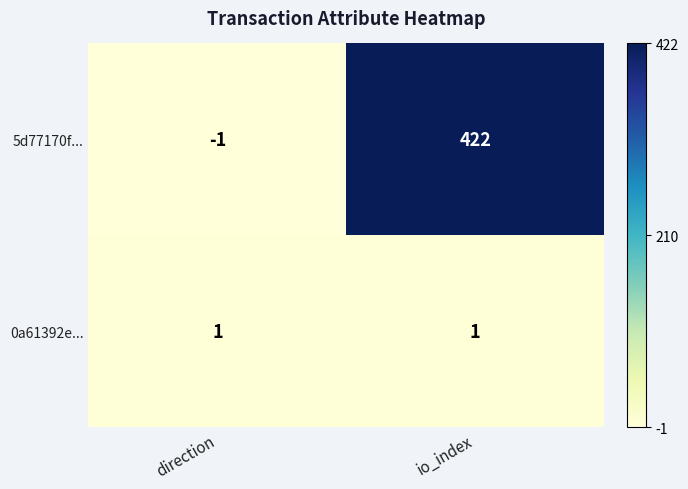

How many values in the 5d77170f... series are below 422?

1